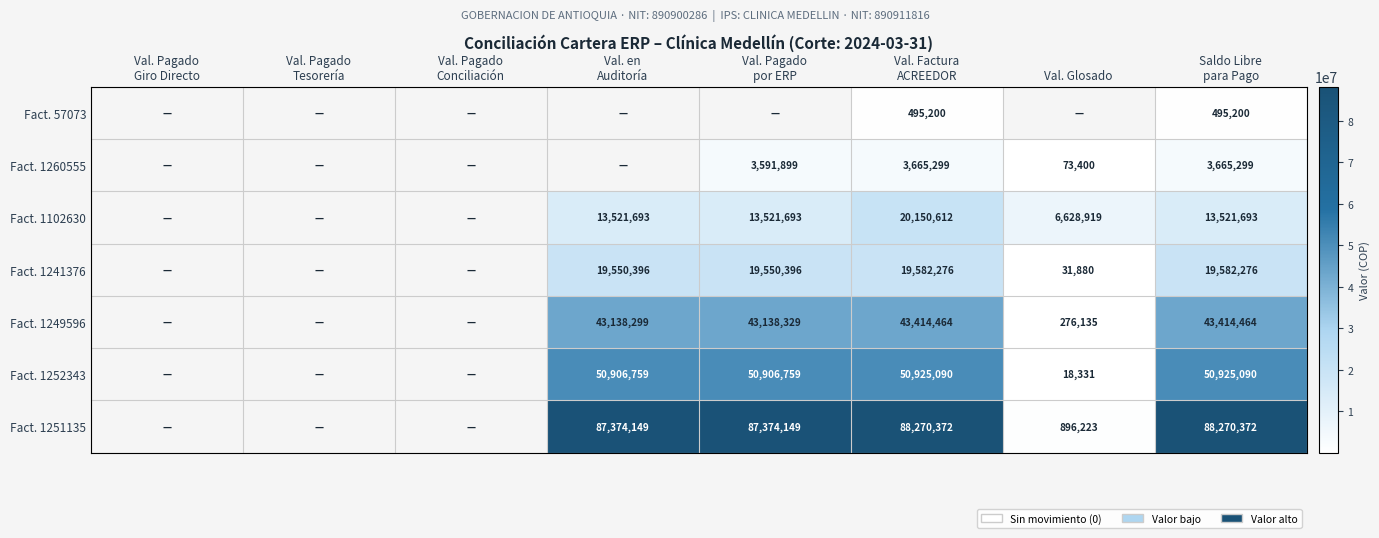

True or false: Fact. 57073 has a value of 0 at Val. Pagado Conciliación.

True